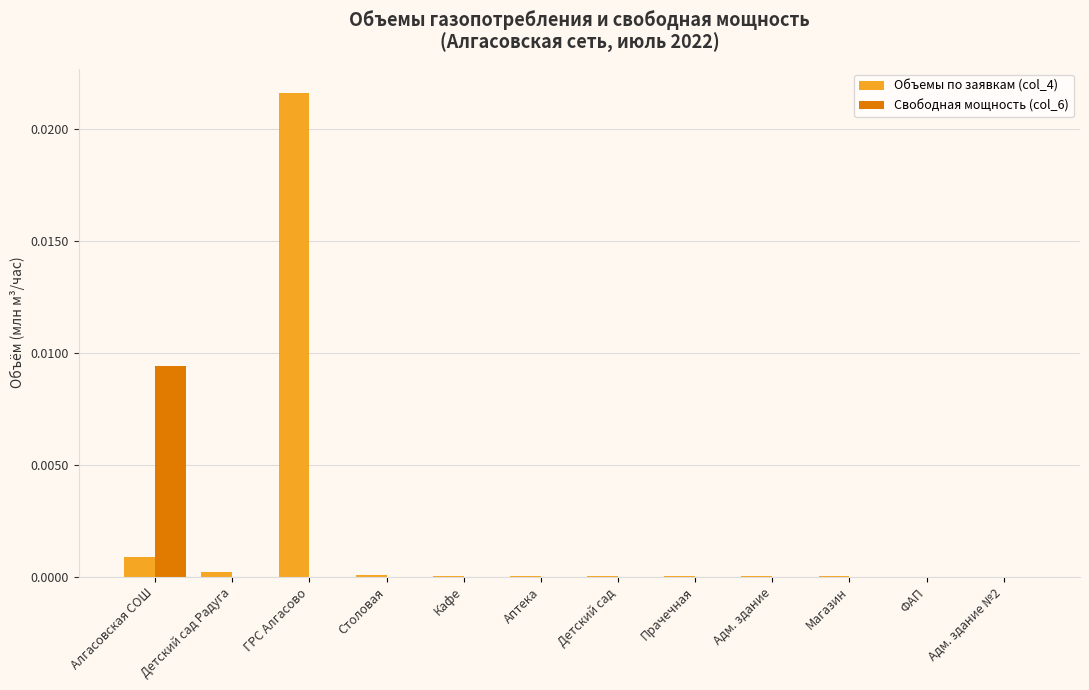

The value of Объемы по заявкам (col_4) at Кафе is 0.0. True or false?

True